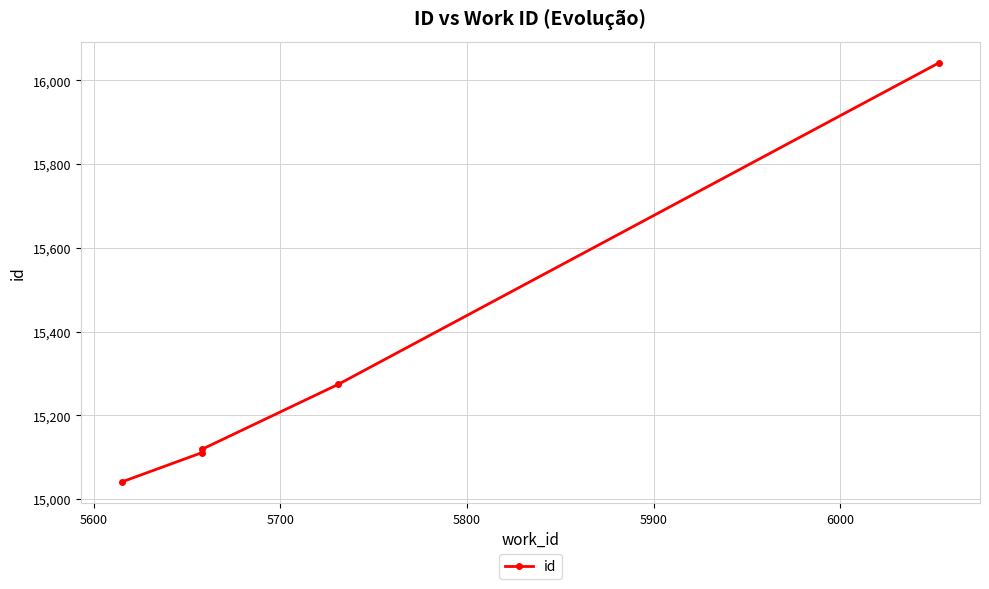

Count the number of values greater than 15119.

2